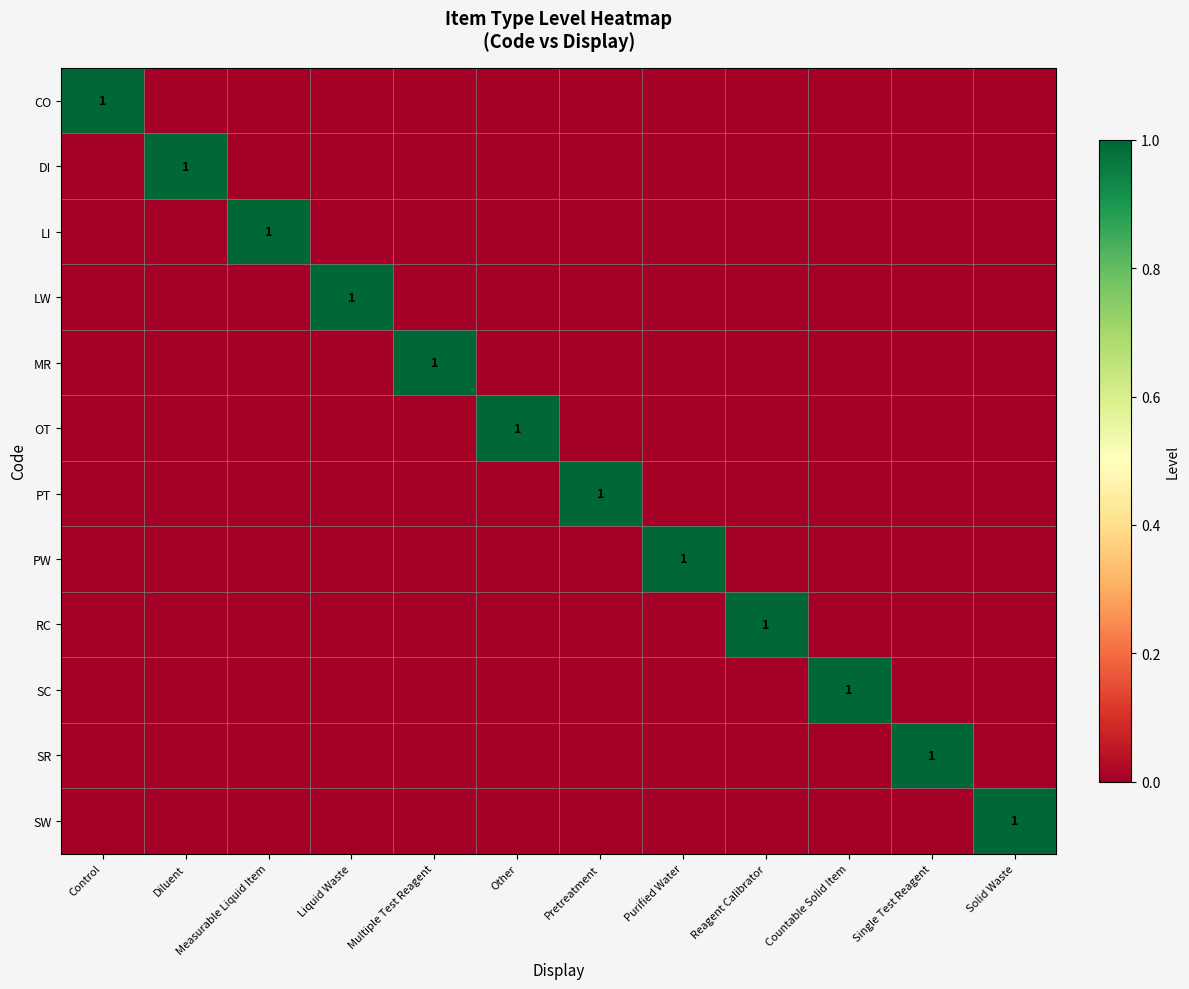

What is the maximum value for OT?

1